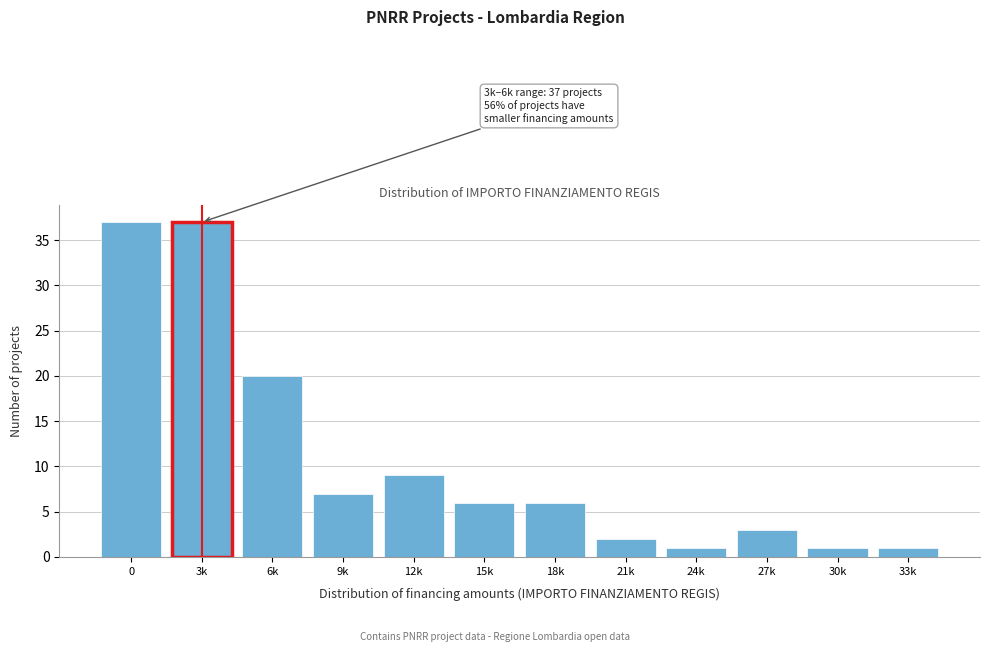

Reading left to right, extract all data points from this chart.

0=37	3k=37	6k=20	9k=7	12k=9	15k=6	18k=6	21k=2	24k=1	27k=3	30k=1	33k=1